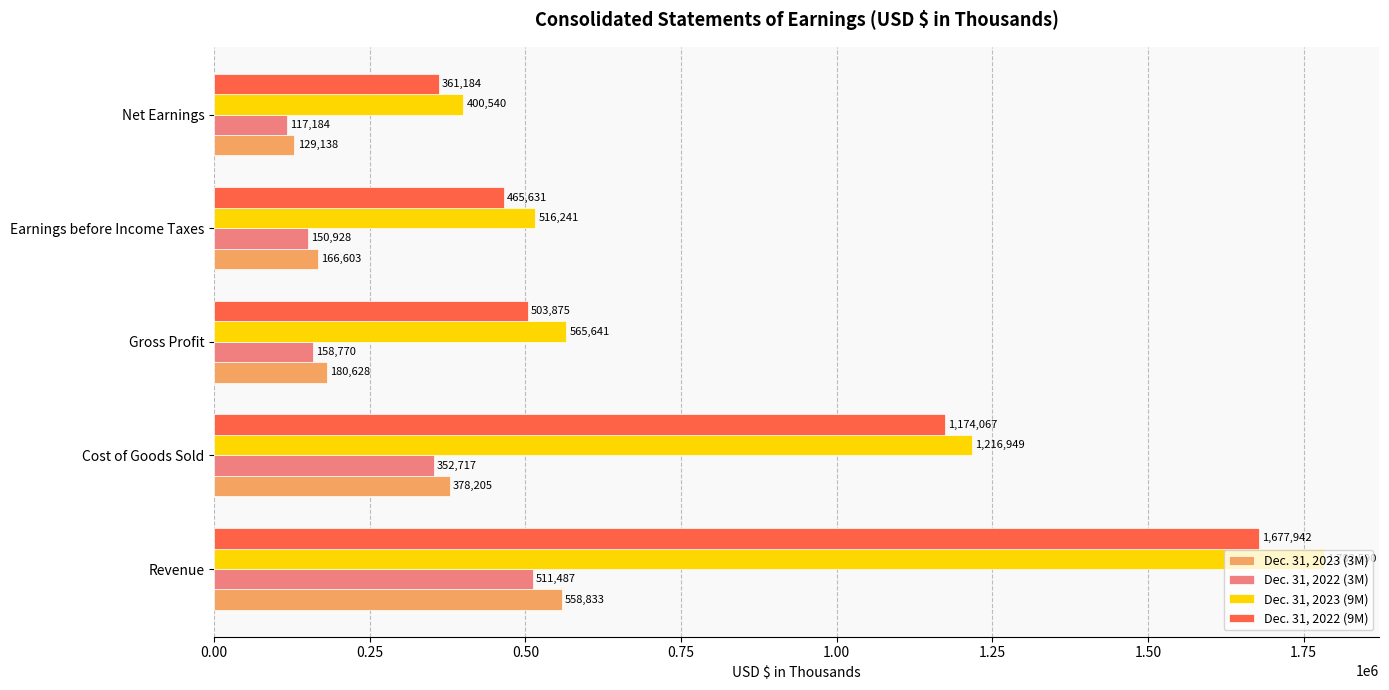

What is the sum of all Dec. 31, 2022 (9M) values?

4182699